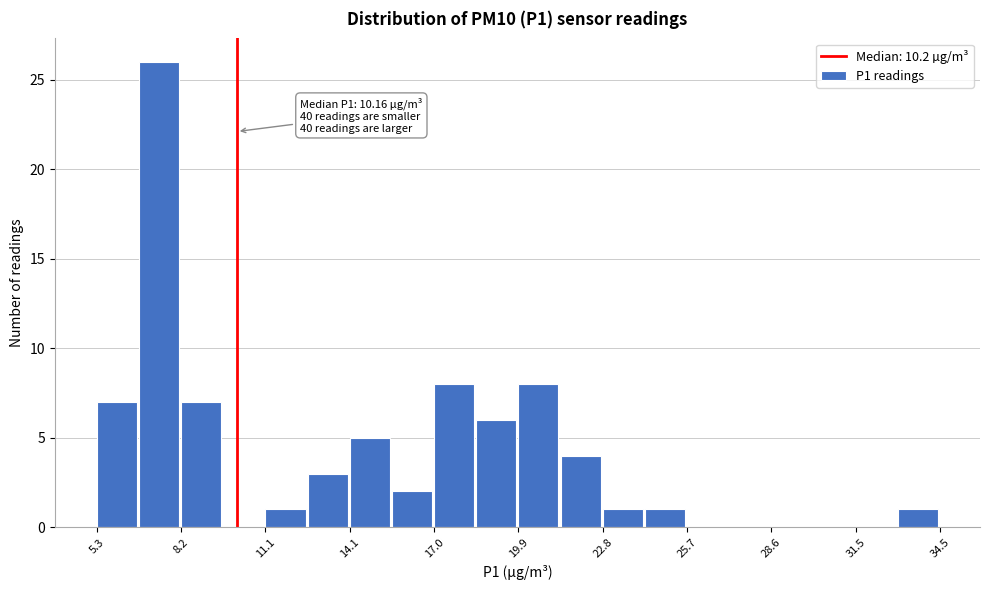

Around what value on the x-axis is the tallest bar? Give the approximate position of its centre, as read against the axis.

7.5